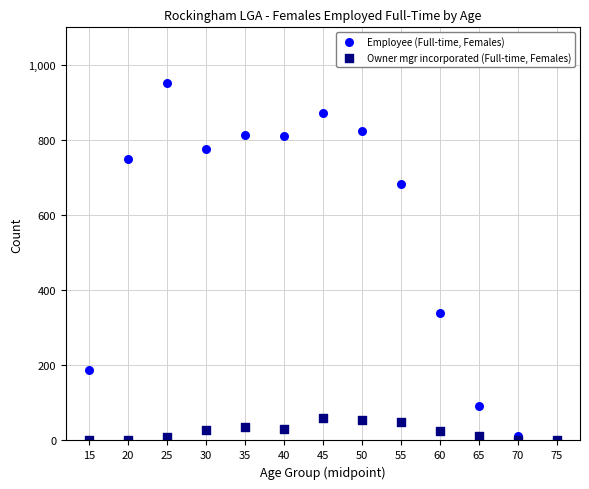

In the Employee (Full-time, Females) series, what Y value is closest to 476?

339